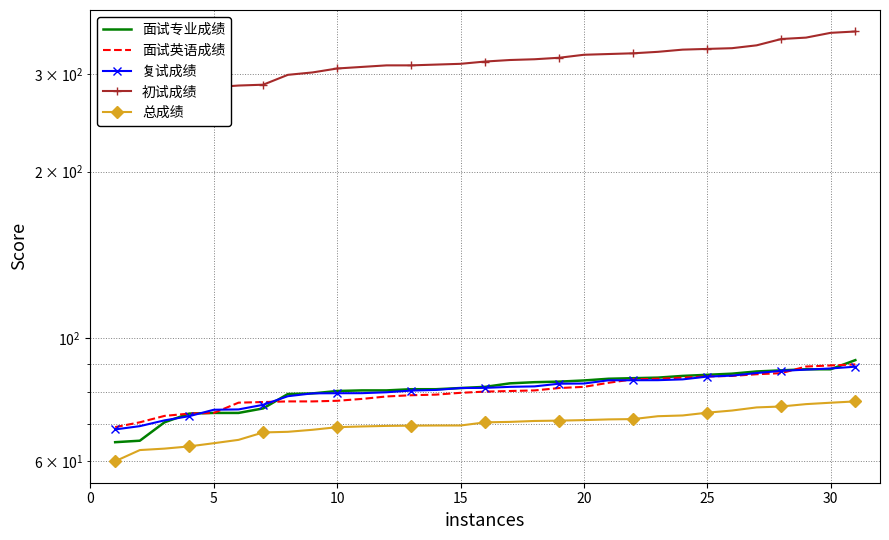

Where does the 总成绩 series first go above 70?

15